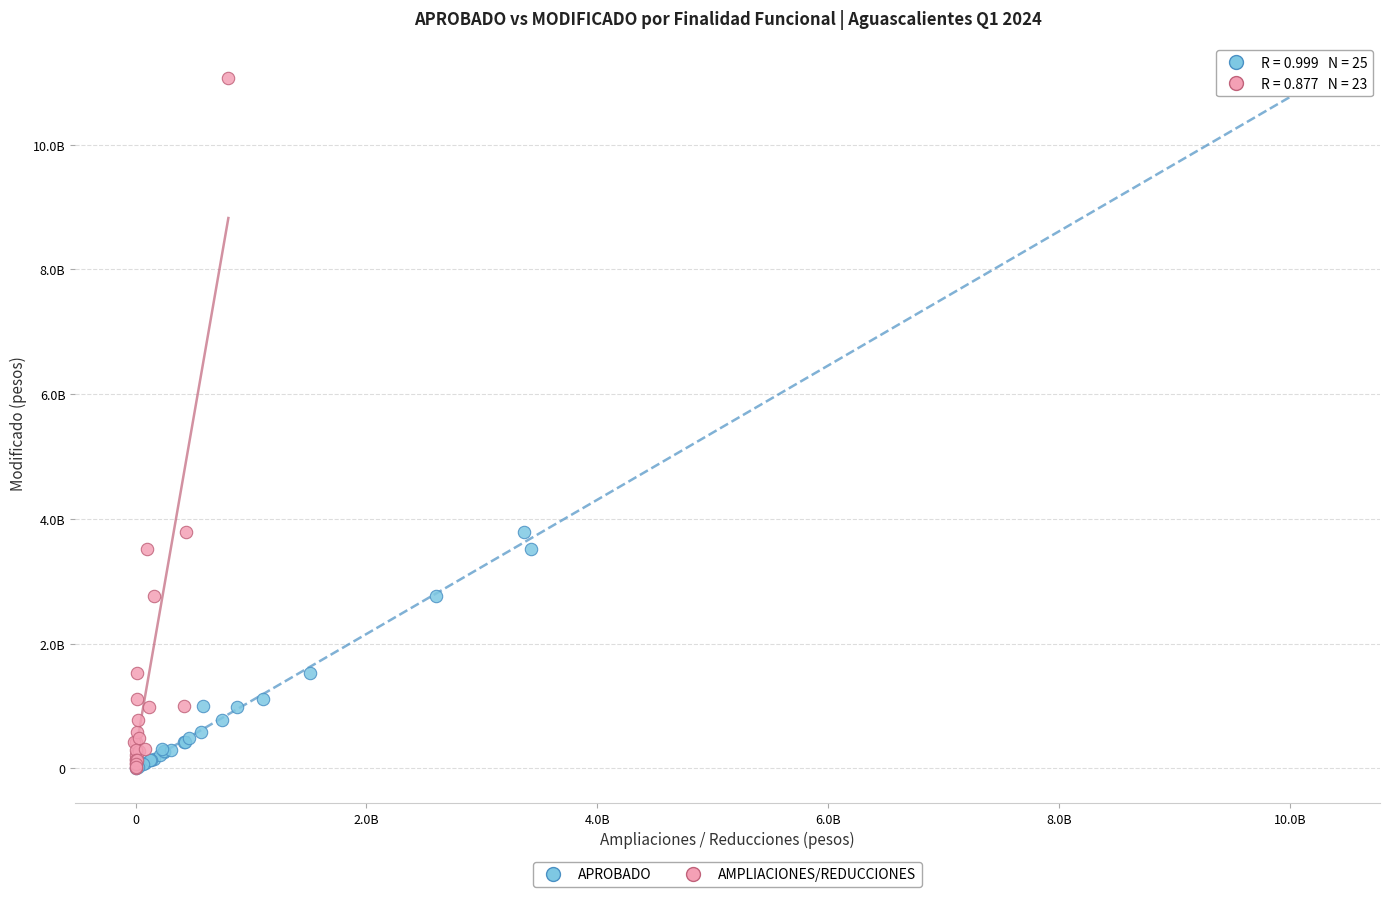

What are all the series names shown in the legend?

APROBADO, AMPLIACIONES/REDUCCIONES